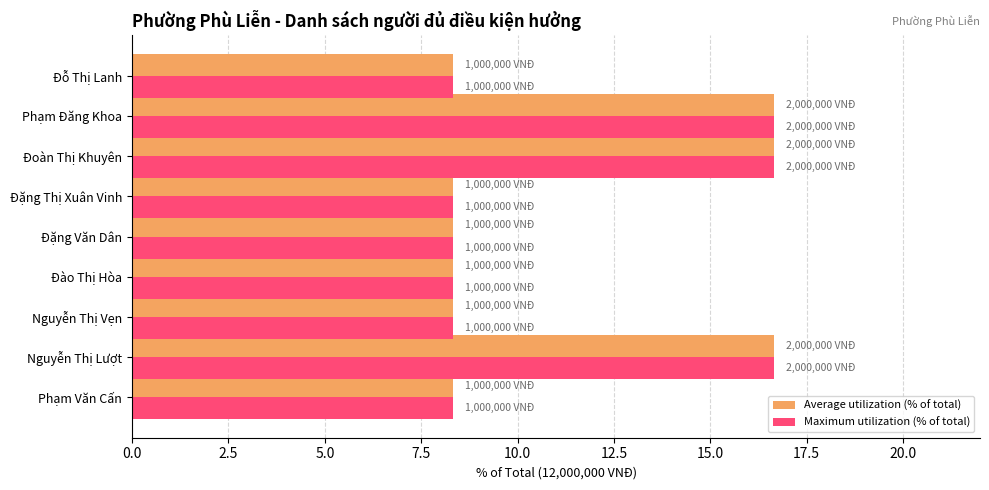

At how many categories does at least one series exceed 10?

3